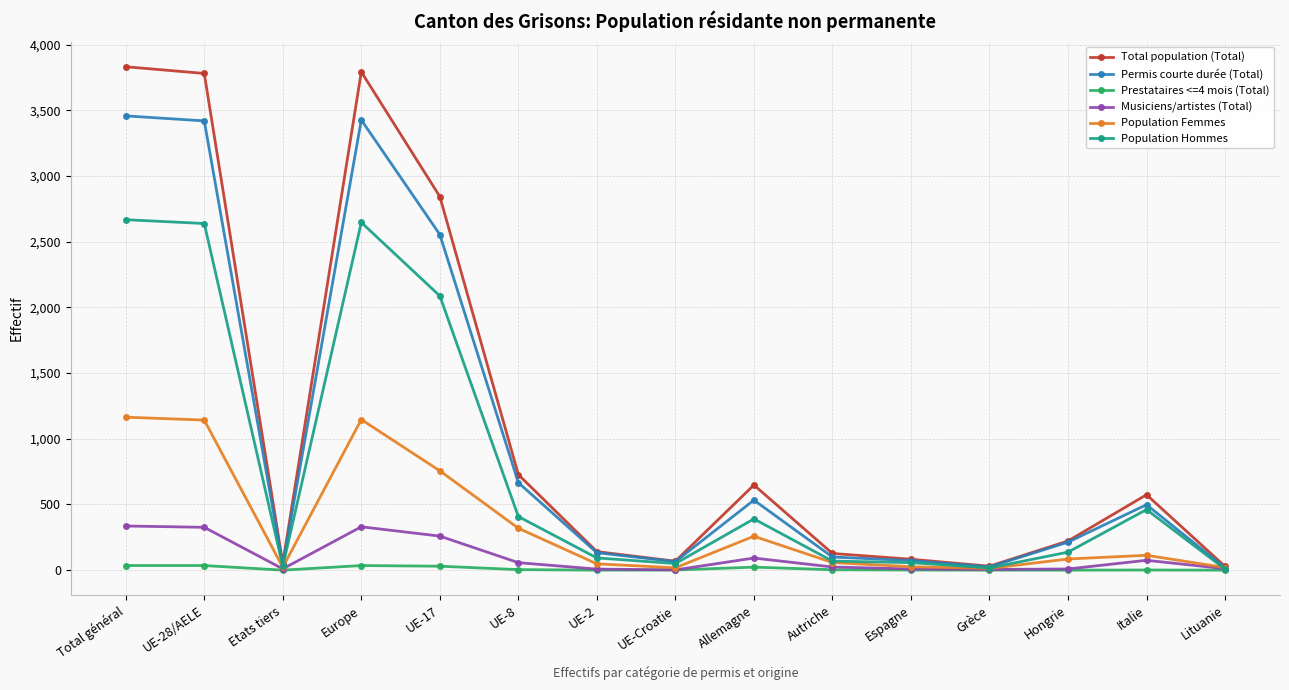

What is the label of the 6th point from the left?

UE-8